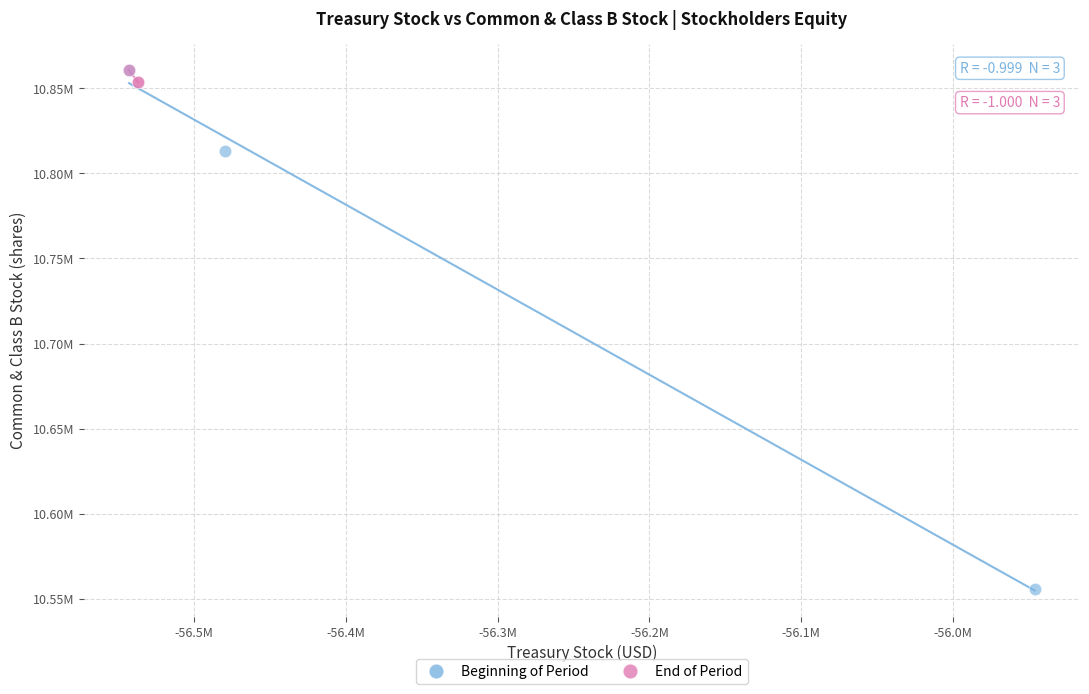

What are all the series names shown in the legend?

Beginning of Period, End of Period